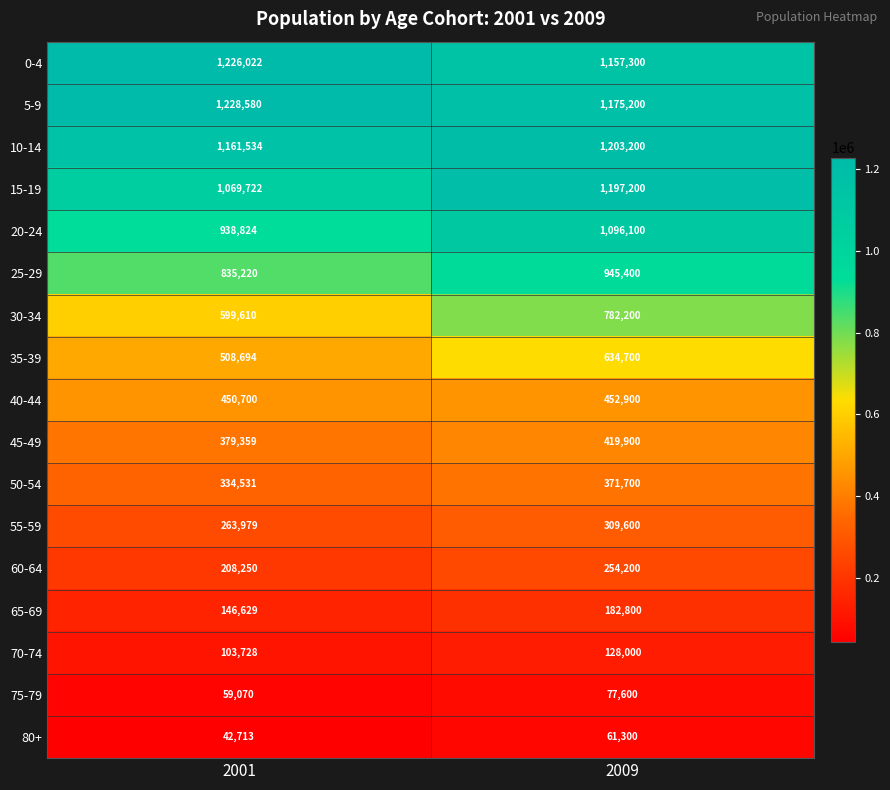

True or false: 65-69 has a value of 182800 at 2009.

True